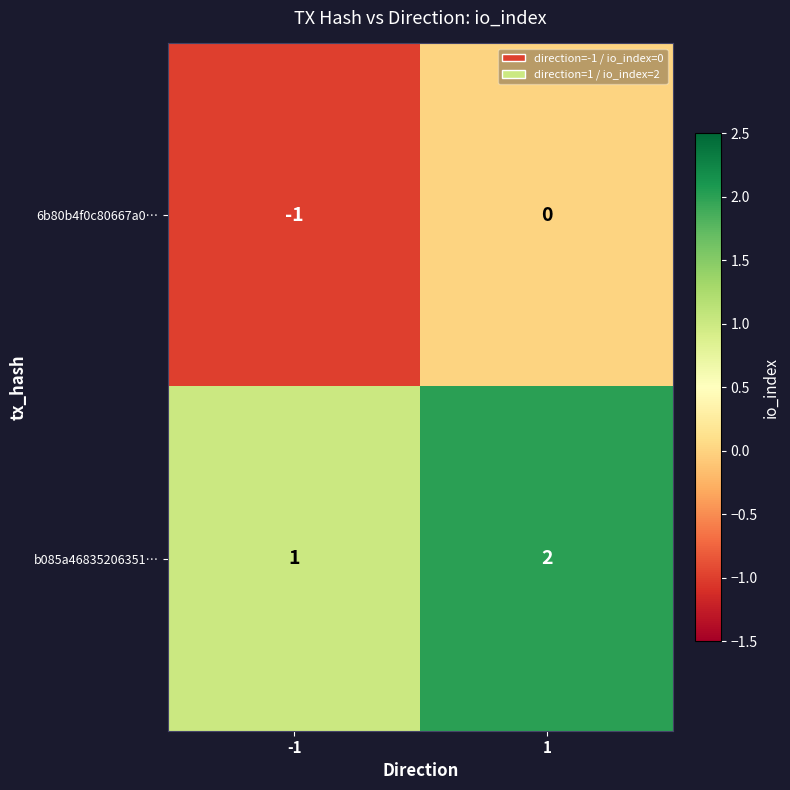

What is the difference between the highest and lowest values at 1?

2